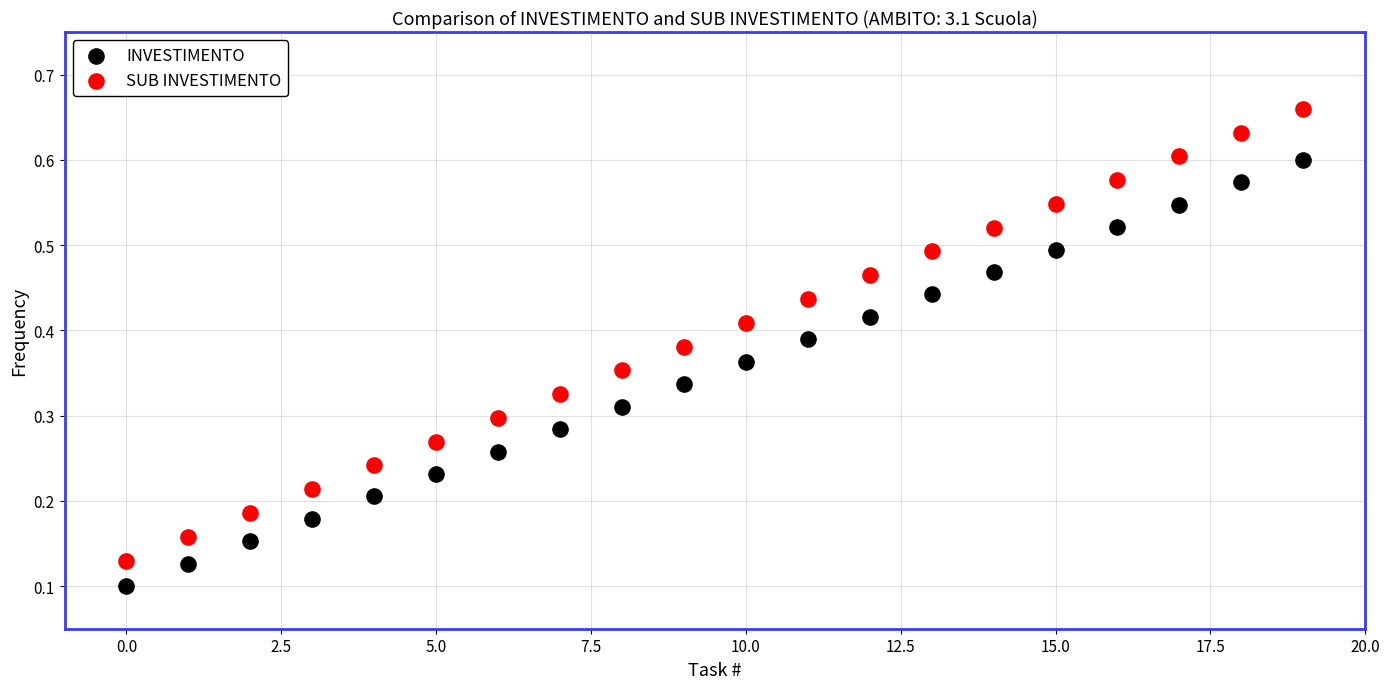

Which series reaches the maximum Y coordinate?

SUB INVESTIMENTO